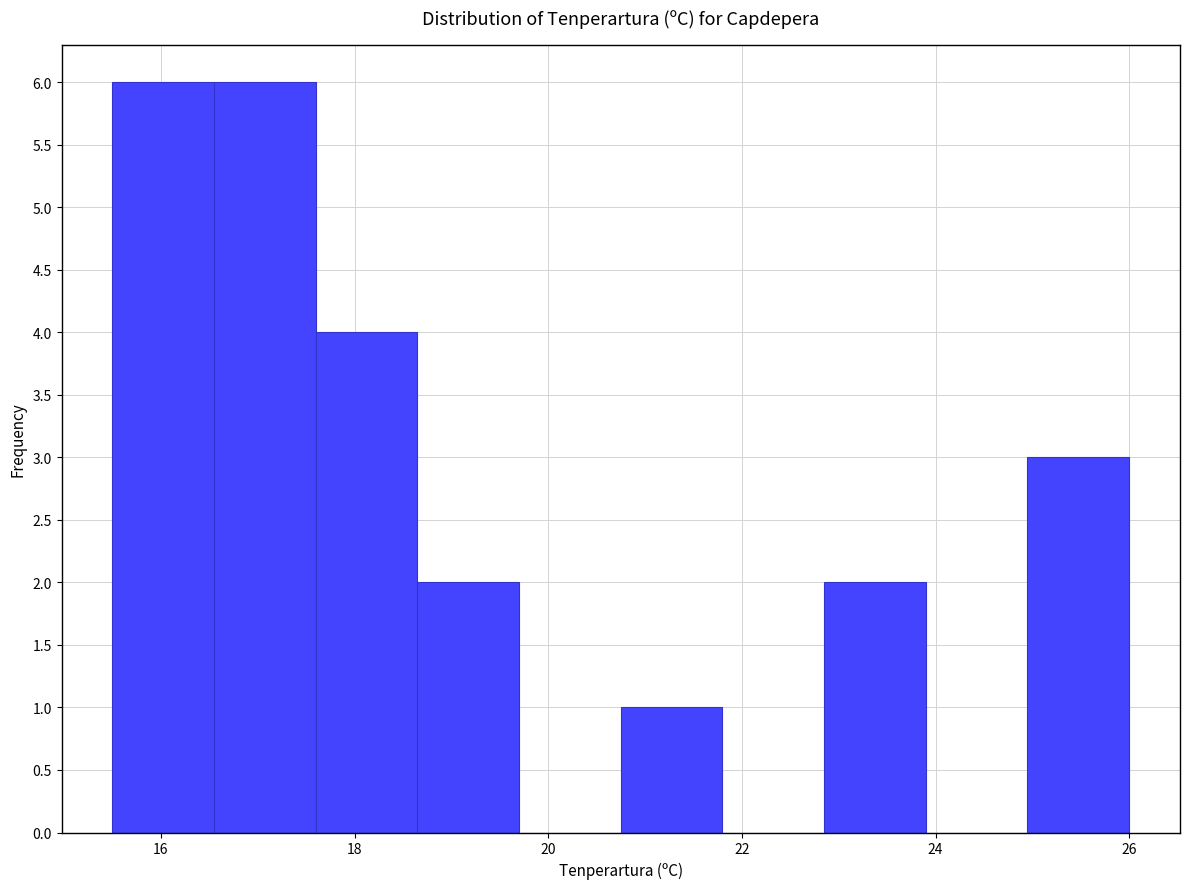

Reading left to right, list every bar in this chart as the range it spans on the x-axis followed by its height. Neither the bar edges nor the heights are printed on the chart, so give them approximately, as read against the axes.

15.50 to 16.55: 6
16.55 to 17.60: 6
17.60 to 18.65: 4
18.65 to 19.70: 2
19.70 to 20.75: 0
20.75 to 21.80: 1
21.80 to 22.85: 0
22.85 to 23.90: 2
23.90 to 24.95: 0
24.95 to 26.00: 3